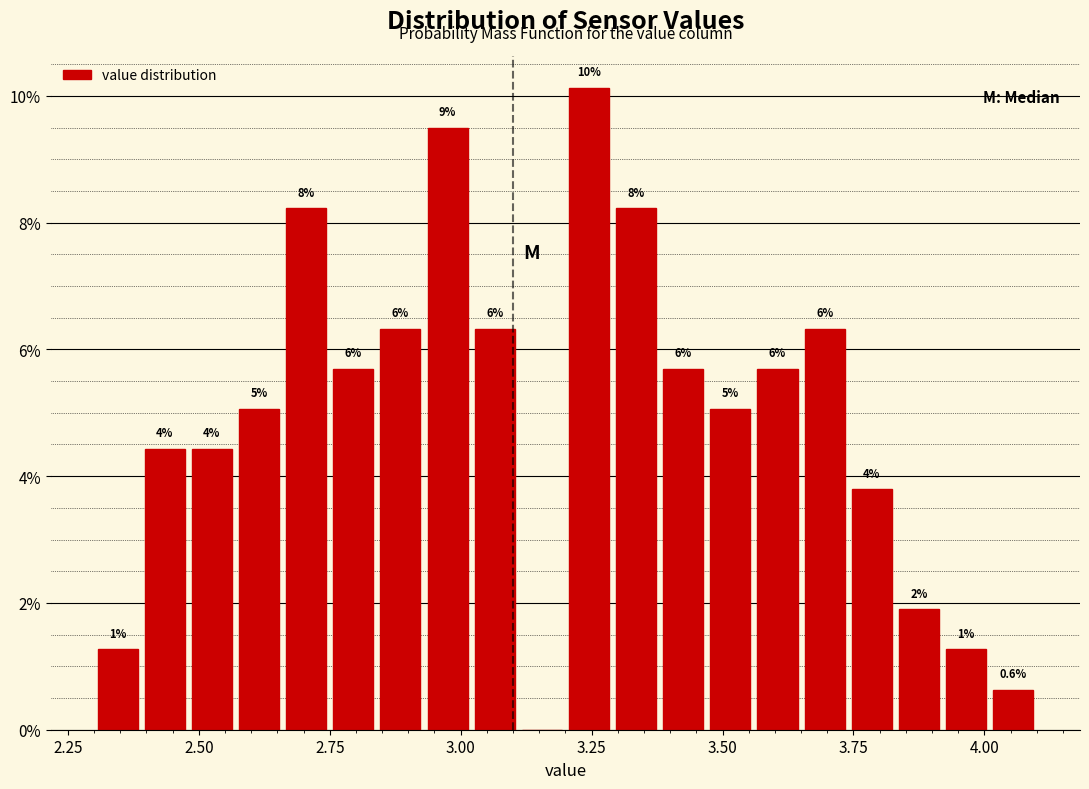

Around what value on the x-axis is the tallest bar? Give the approximate position of its centre, as read against the axis.

3.25